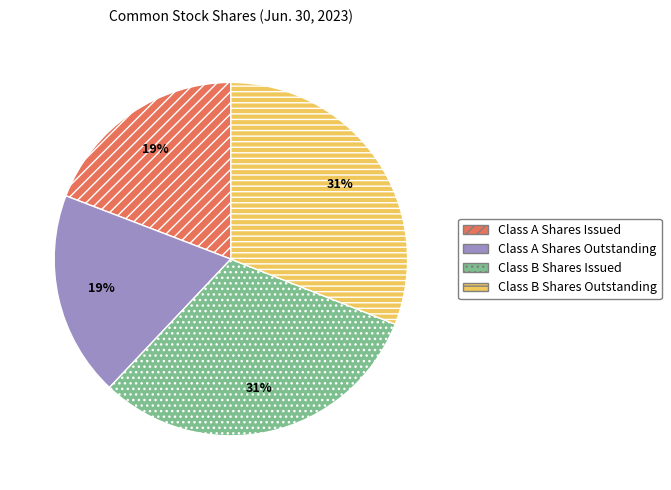

The Class A Shares Issued slice represents 19% of the pie. True or false?

True